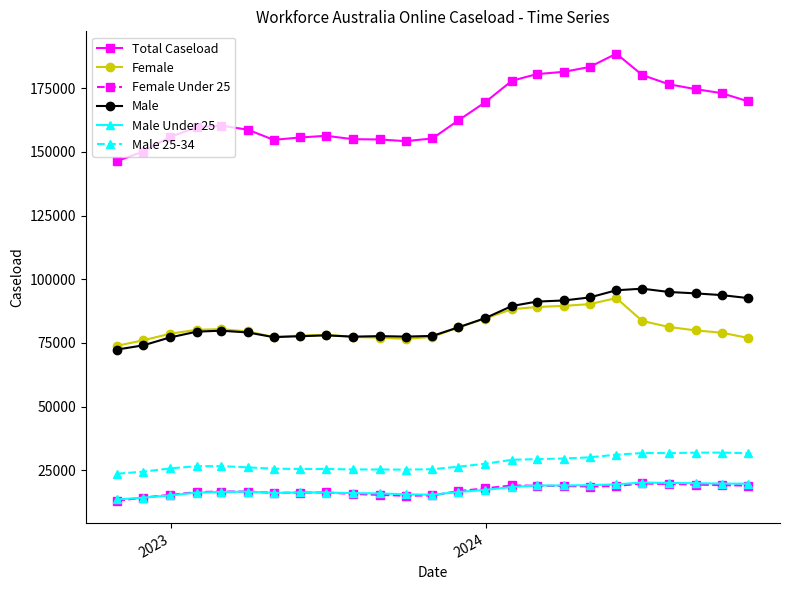

What is the value of the Total Caseload point at the 2nd from the left?

150120